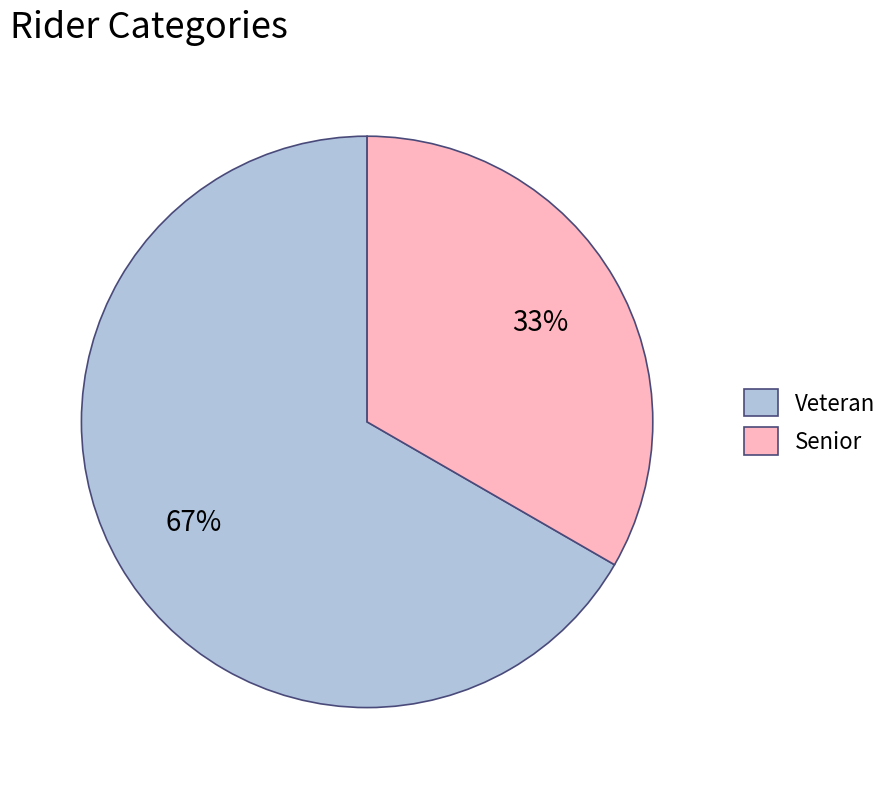

Is it true that Senior is 33% of the pie?

True